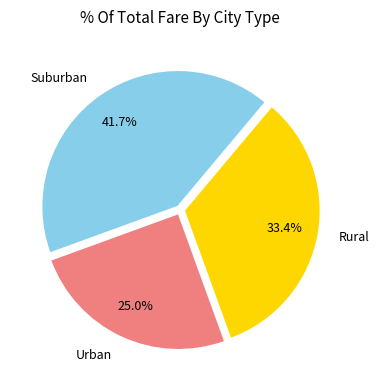

How much of the chart is everything except Suburban?

58.3%